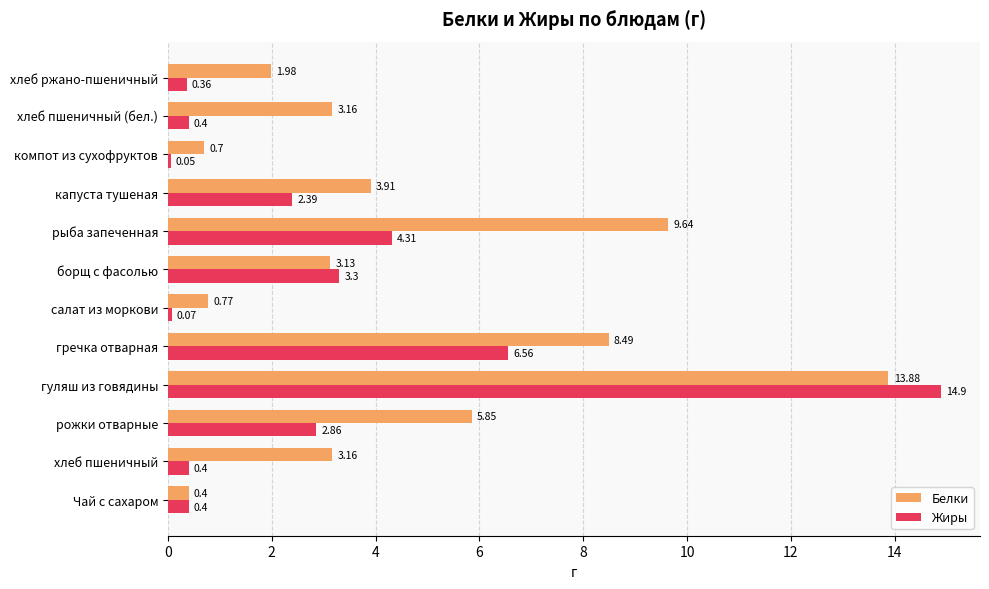

What is the difference between the maximum and minimum values in the Белки series?

13.5